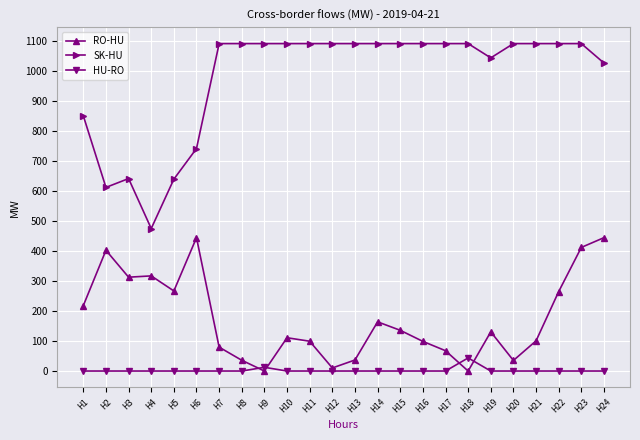

At how many categories does at least one series exceed 812?

19